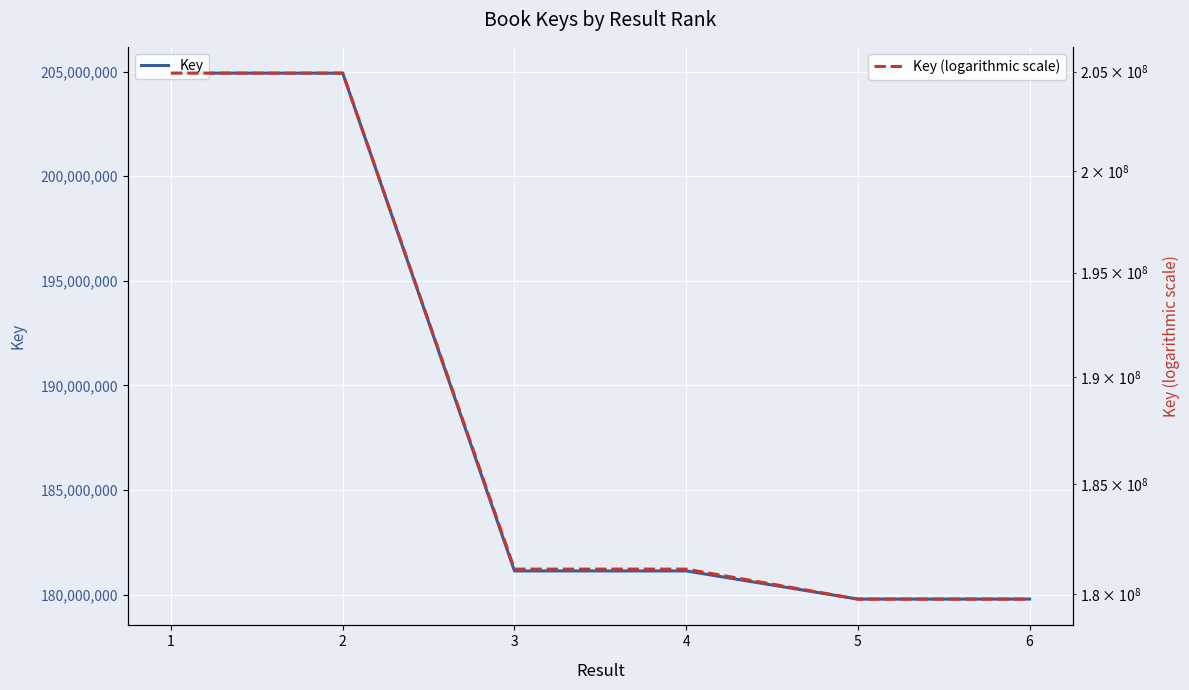

At which label does Key (logarithmic scale) first exceed 181130331?

1